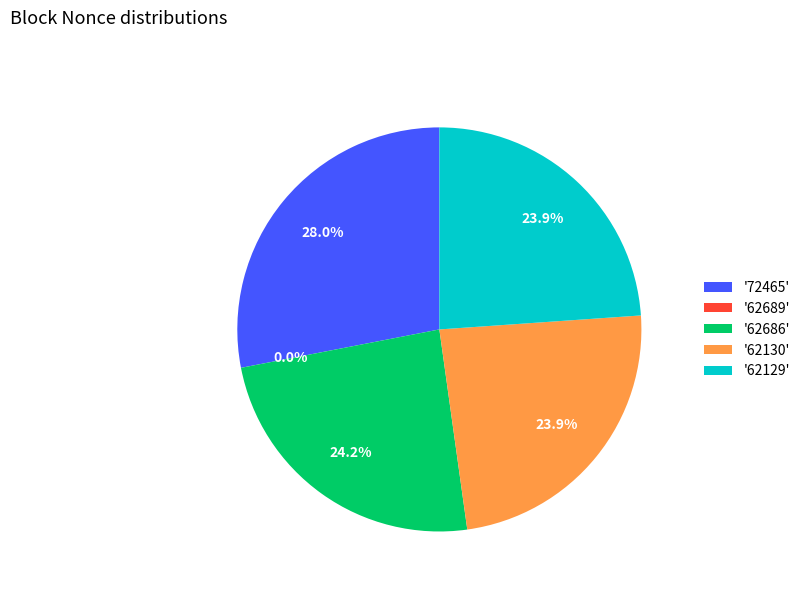

Which category has the biggest portion of the pie?

'72465'